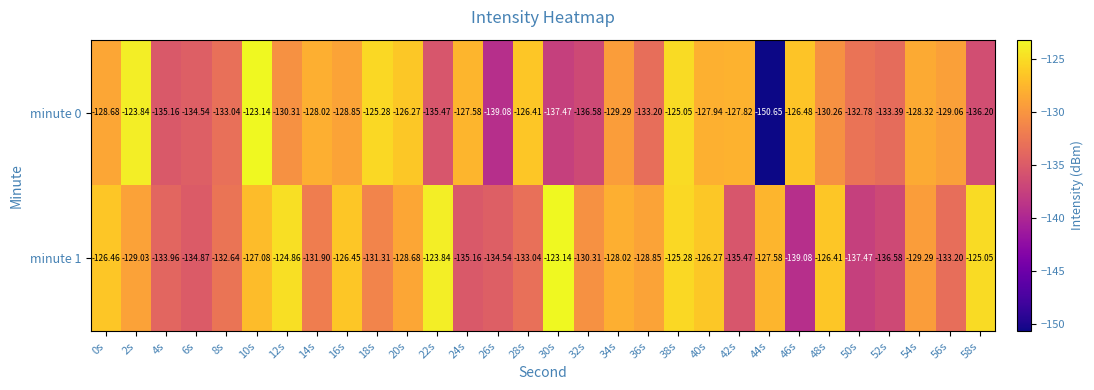

Is the value of minute 0 at 10s greater than the value of minute 1 at 50s?

Yes